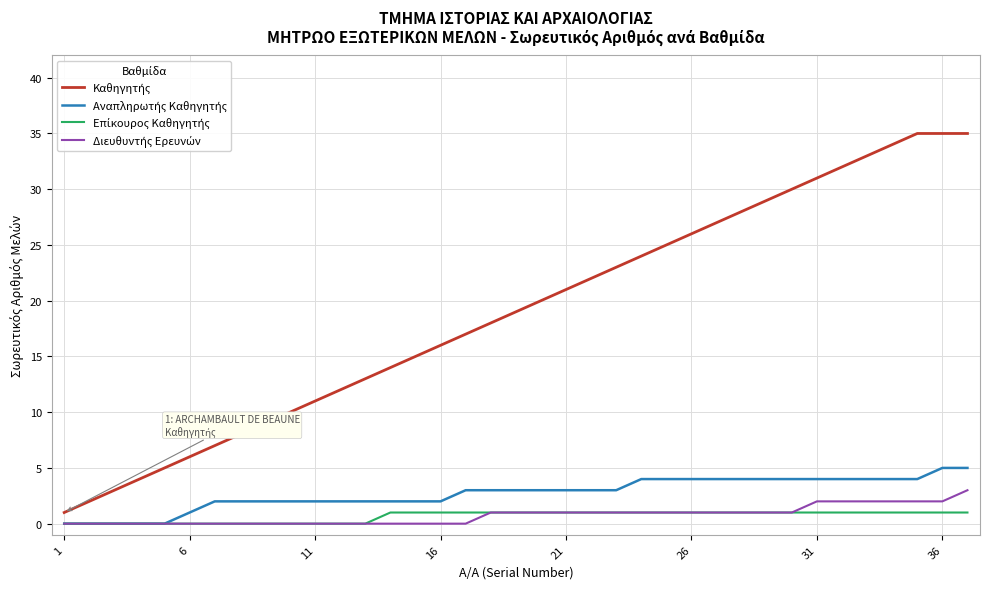

What is the greatest value displayed?

35